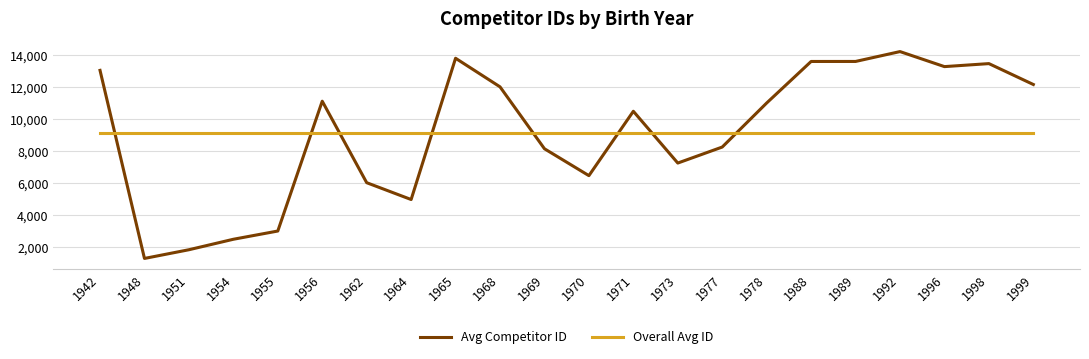

Rank the series at 1970 from lowest to highest value.

Avg Competitor ID, Overall Avg ID